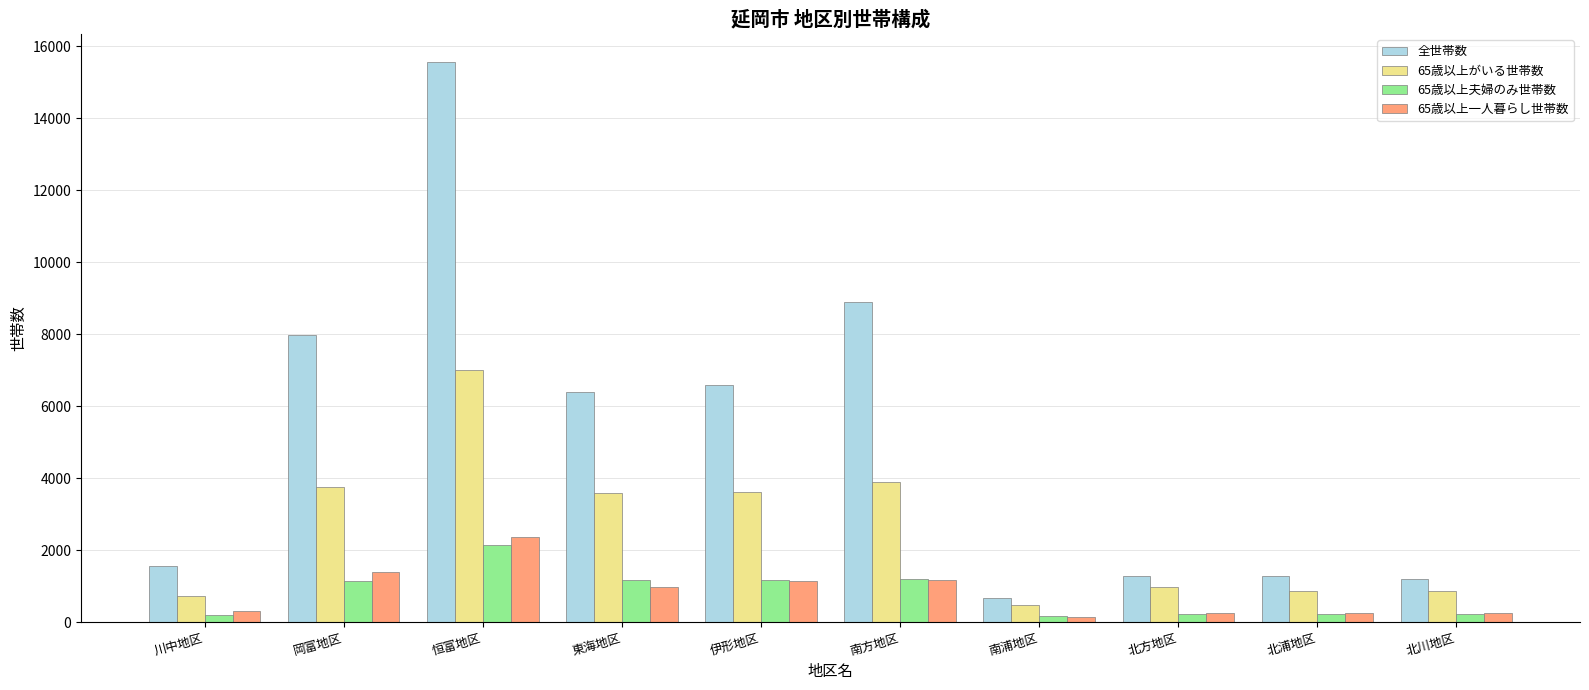

What value does the 65歳以上がいる世帯数 series have at 南浦地区?

472